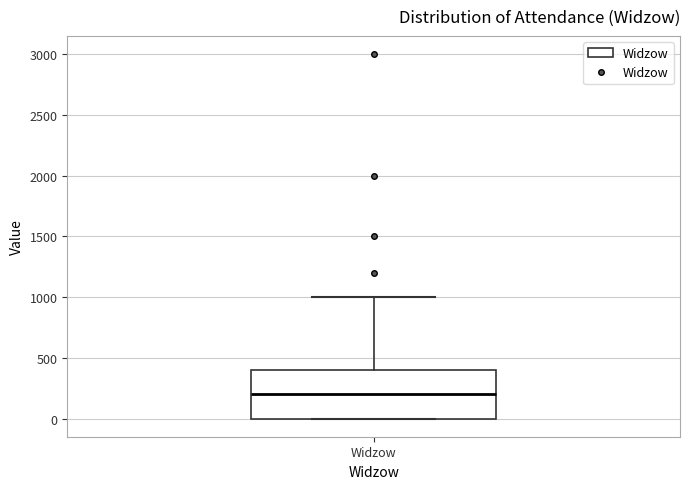

Read this box plot against the y-axis: the position of the median line, the range covered by the box, and the ends of both whiskers. The values are not printed on the chart, so give them approximately, as read against the axis.

median 200, box 0 to 400, whiskers 0 to 1000